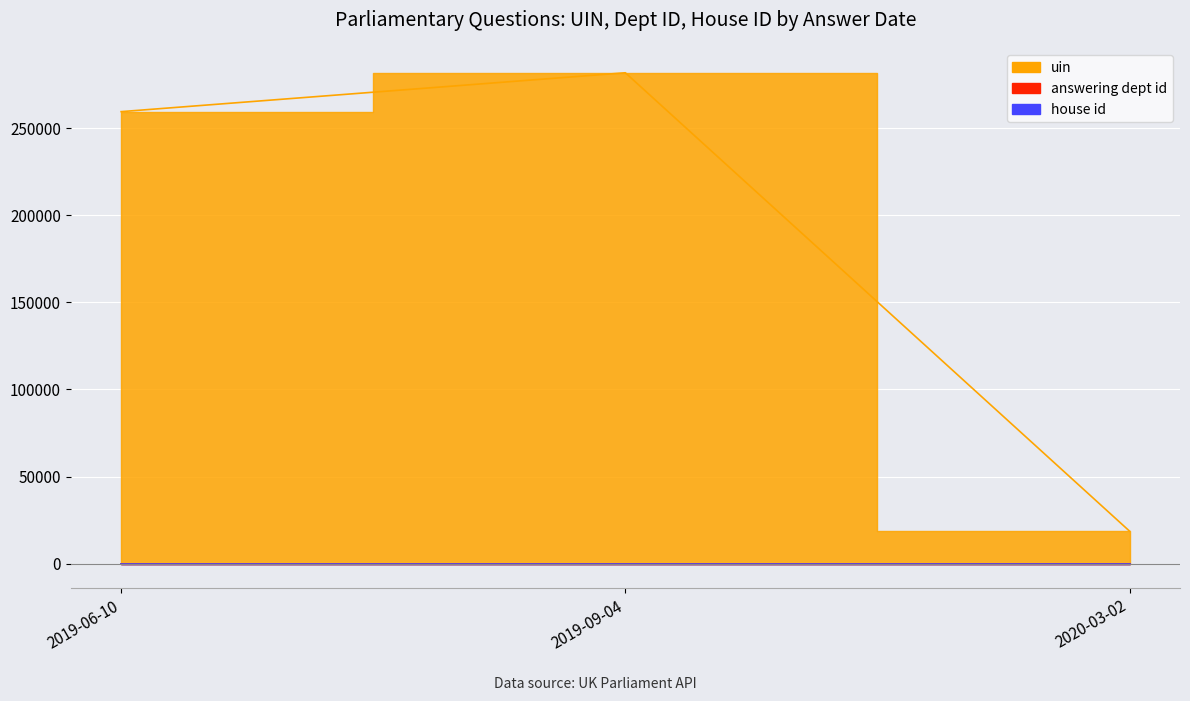

What is the label of the 2nd point from the right?

2019-09-04